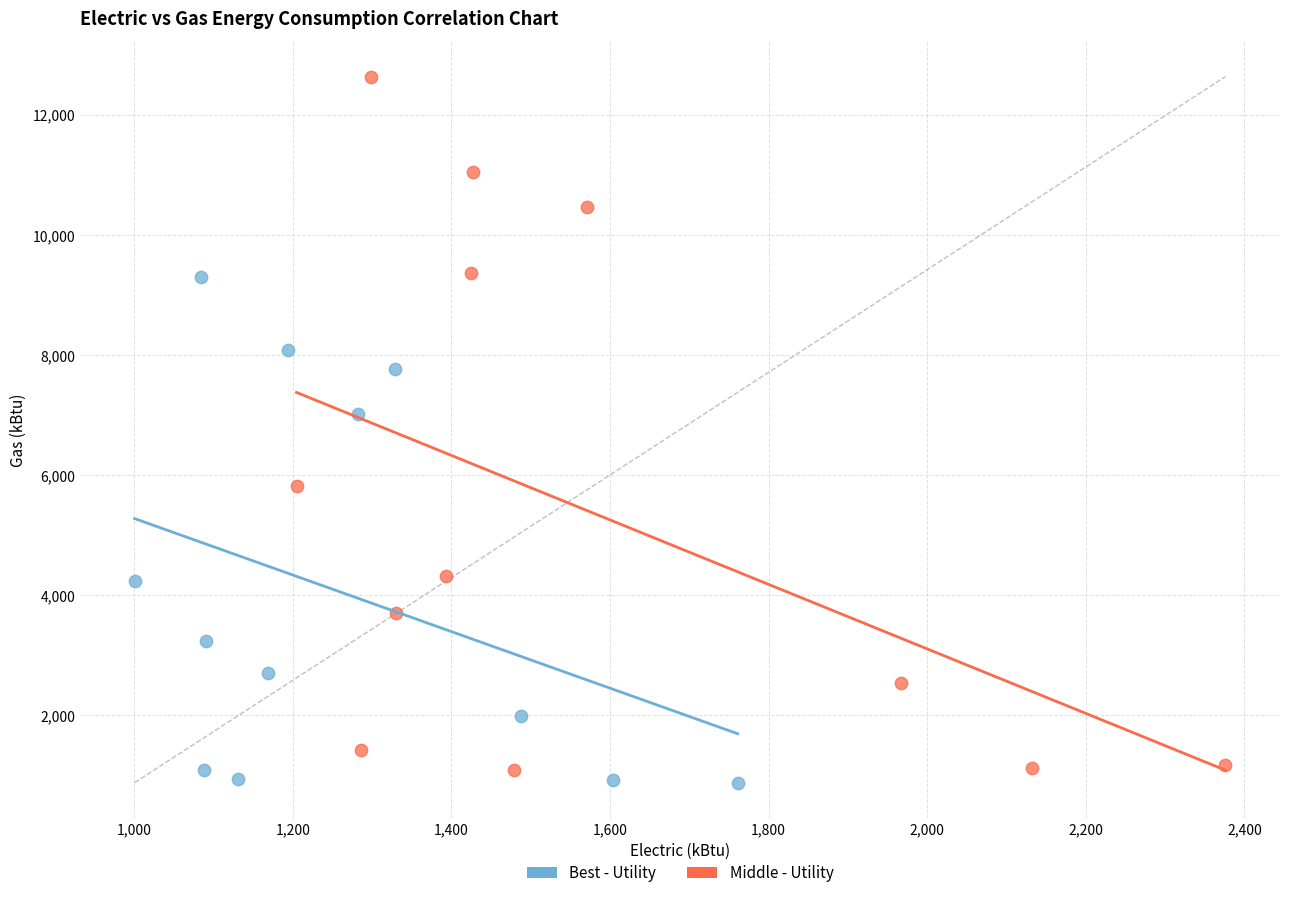

Which series reaches the maximum Y coordinate?

Middle - Utility